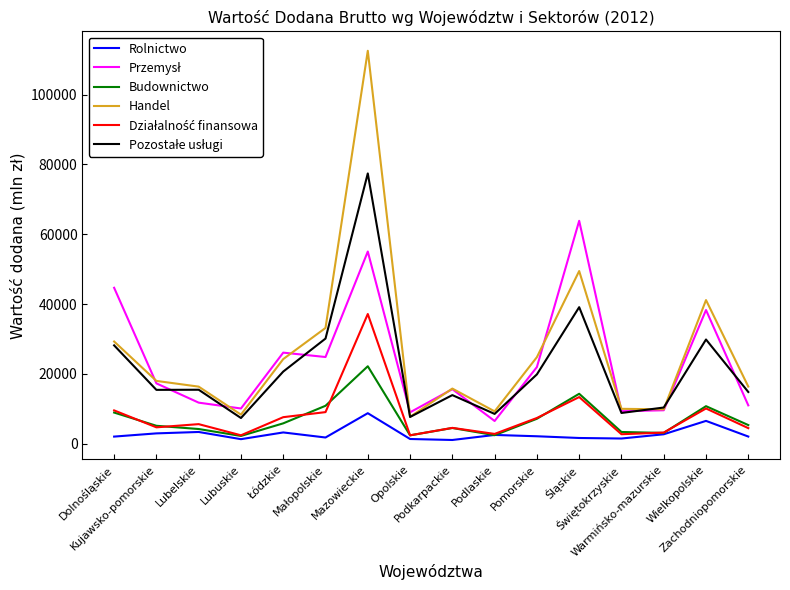

What is the minimum value for Handel?

7690